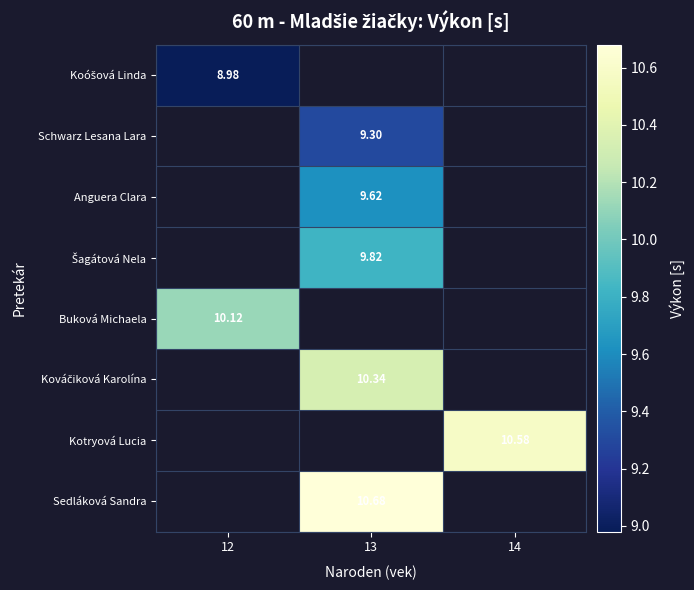

Where does the Šagátová Nela series first go above 9?

13